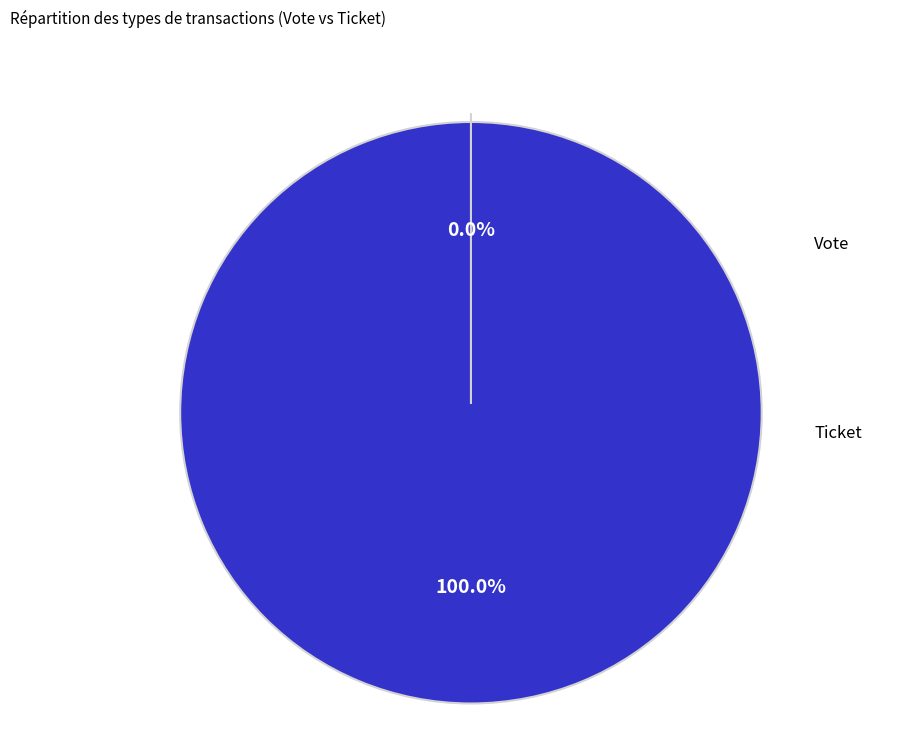

To the nearest percent, what is the difference between the Ticket and Vote slice percentages?

100%